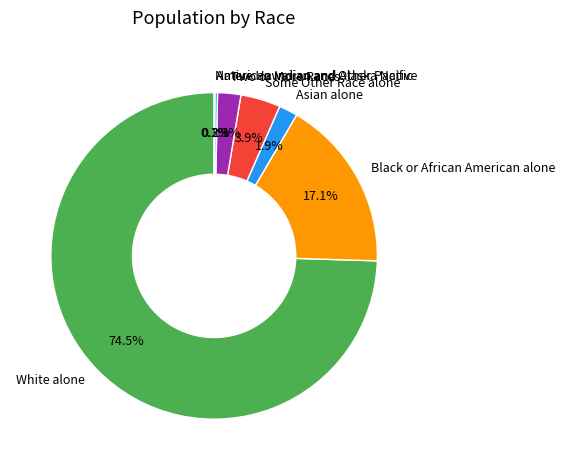

Is there a majority slice in this chart?

Yes